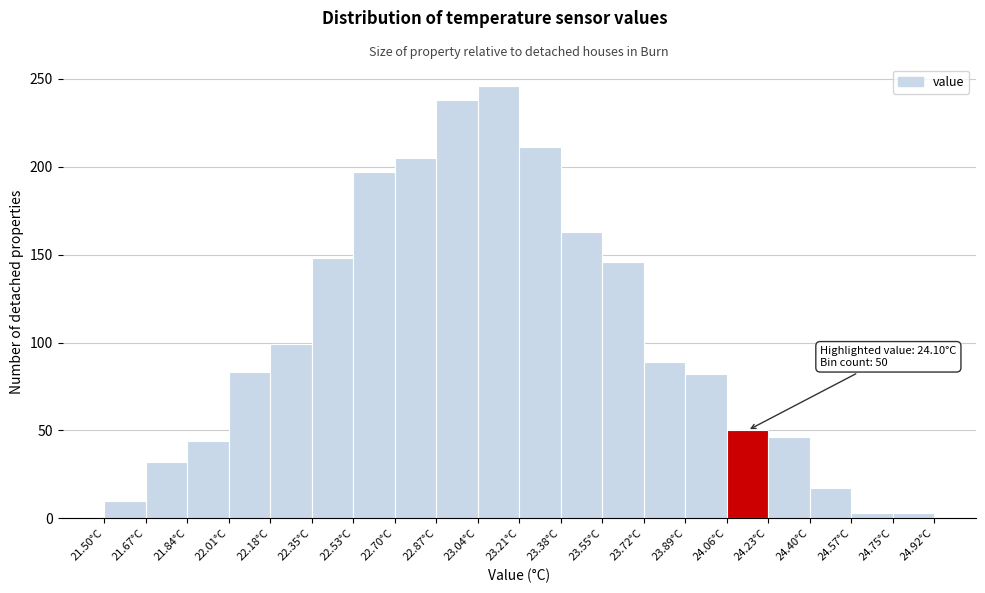

Which range on the x-axis has the tallest bar?

23.04 to 23.20